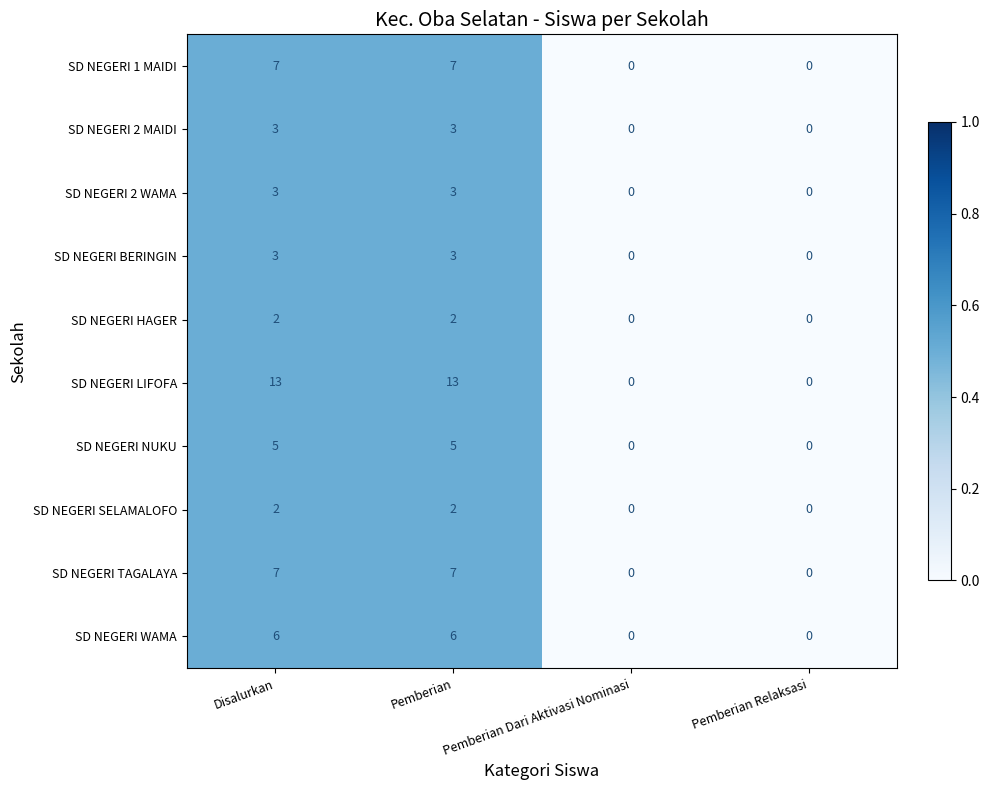

What is the greatest value displayed?

13